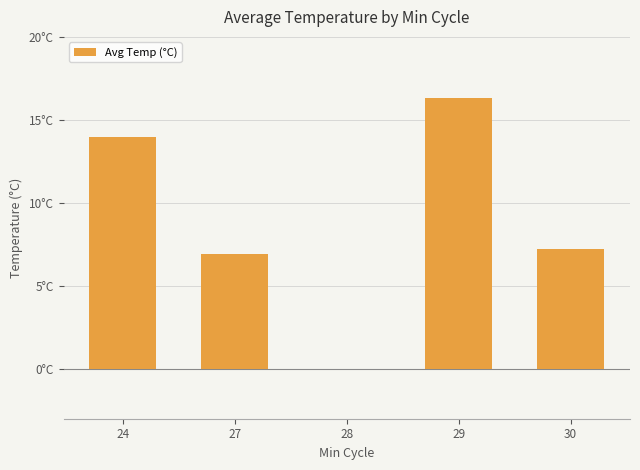

Between 24 and 27, which is larger?

24